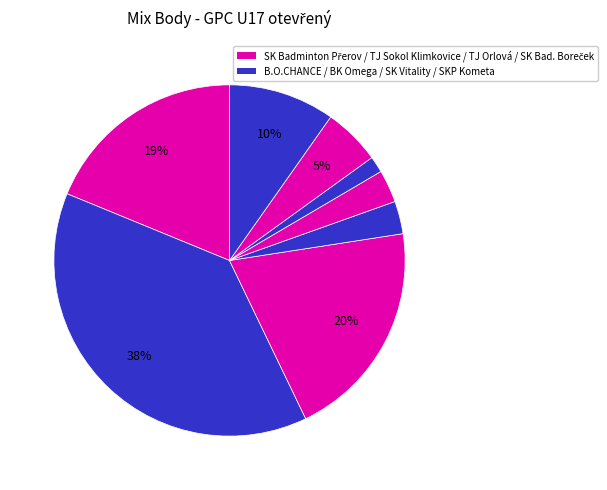

How many segments does this pie chart have?

8